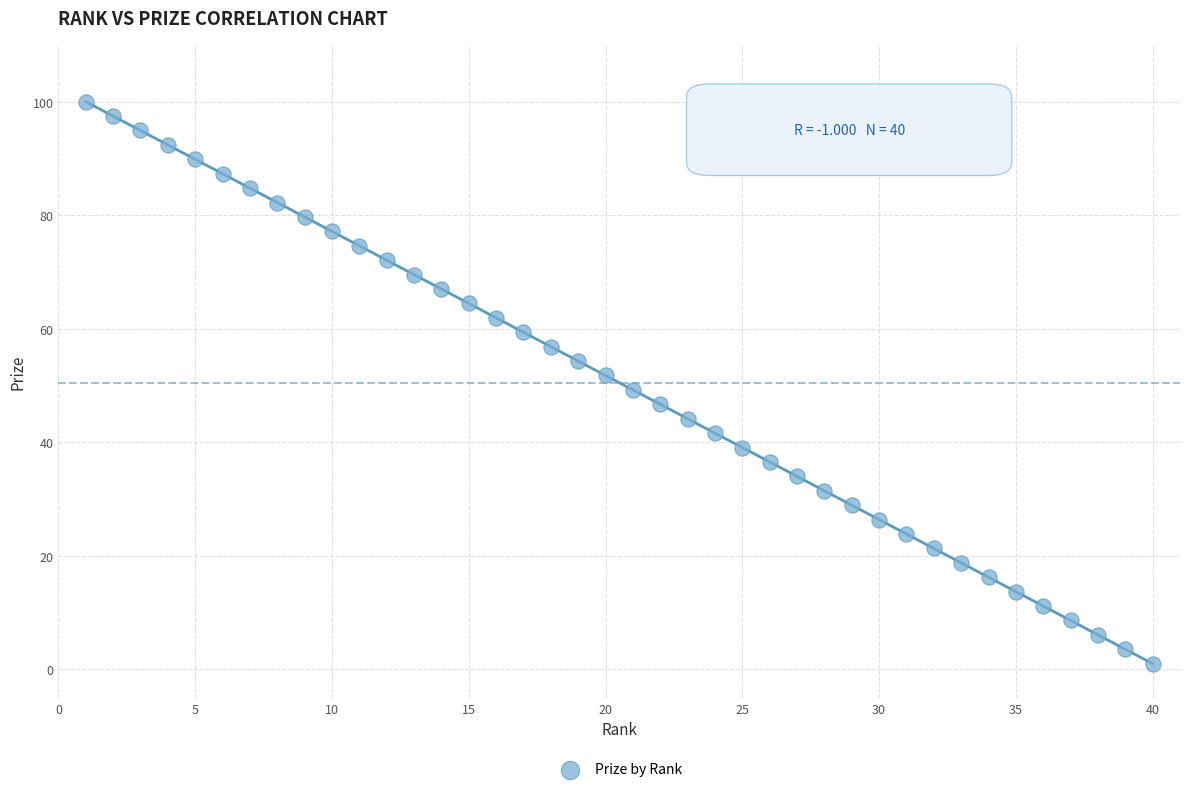

What is the range of X values (max minus min)?

39.0